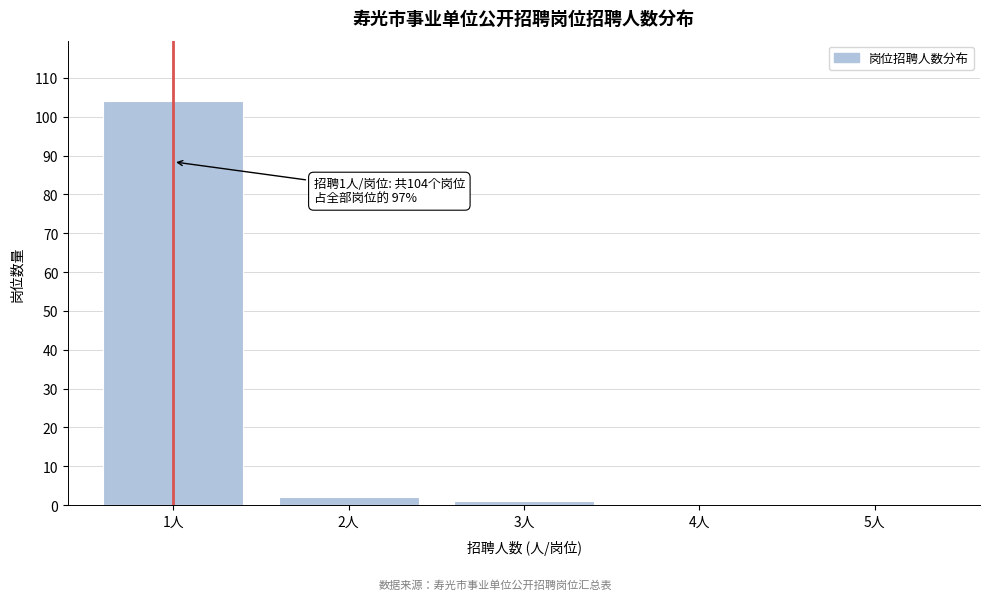

Reading left to right, list all the values displayed in this chart.

1人=104	2人=2	3人=1	4人=0	5人=0